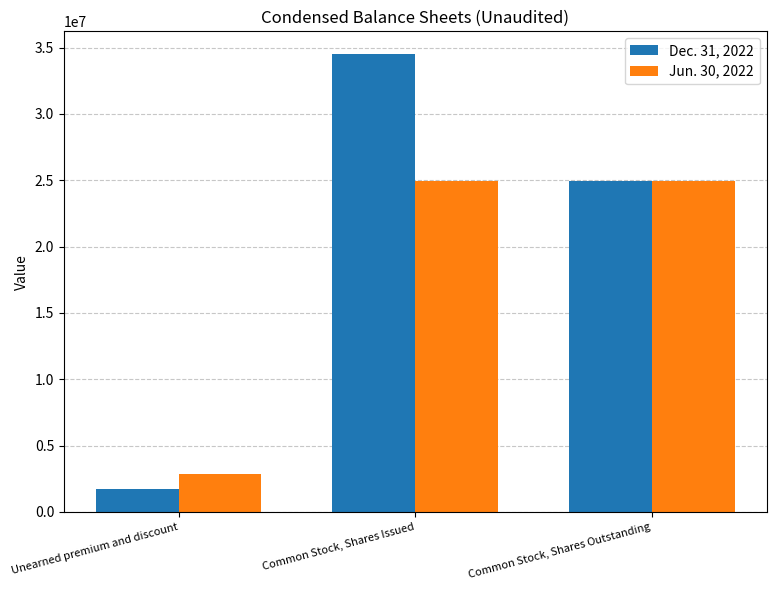

What is the difference between the highest and lowest values at Common Stock, Shares Issued?

9520249